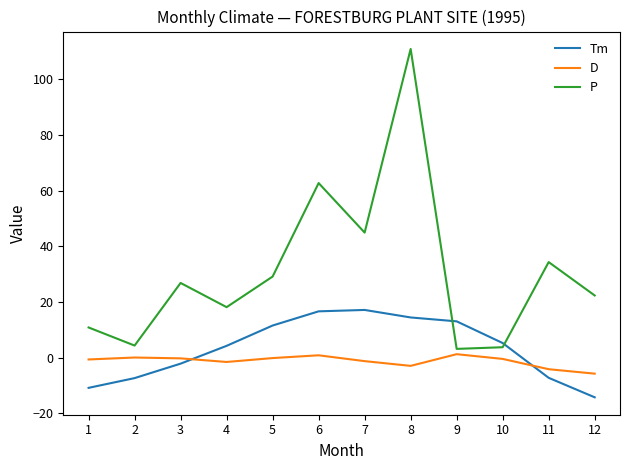

List the series in order of their peak value, highest first.

P, Tm, D